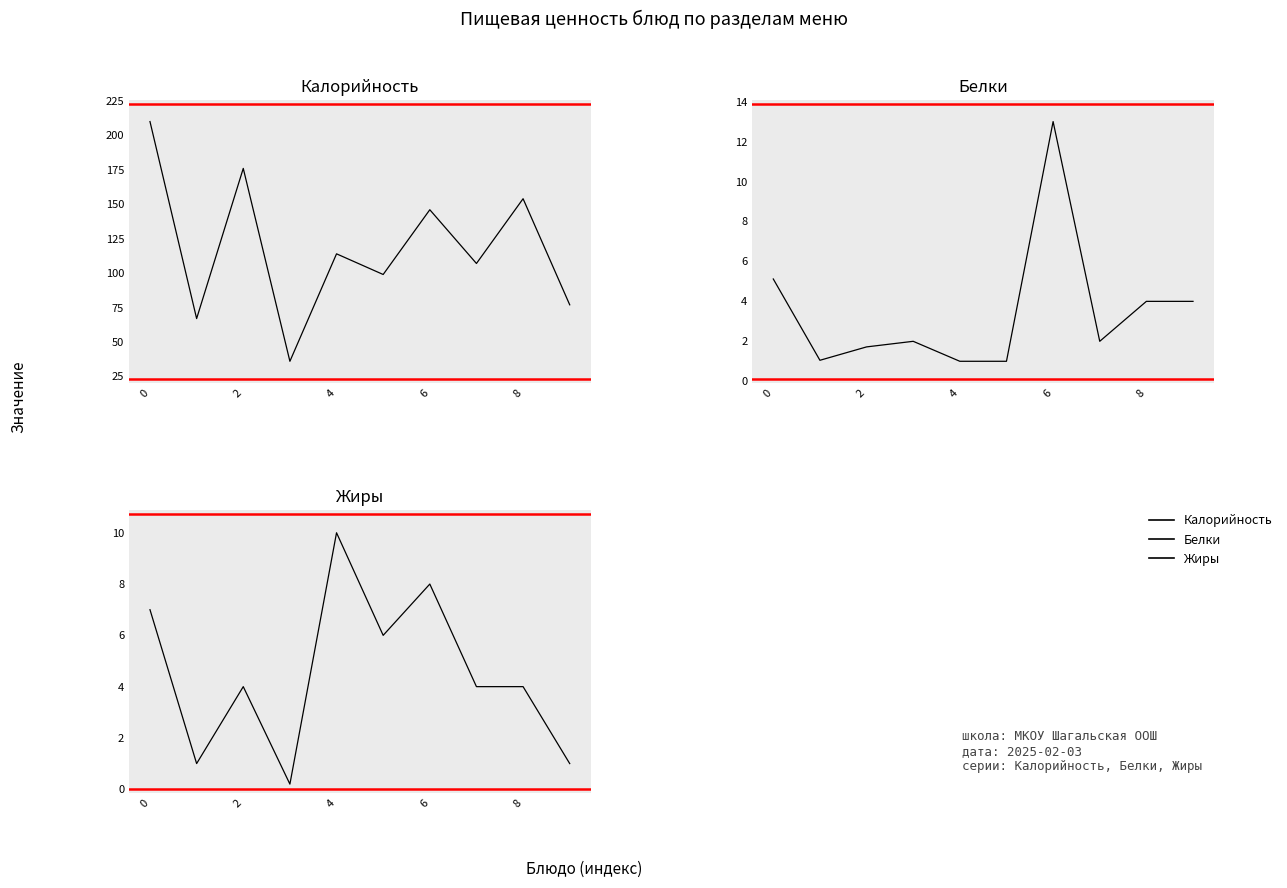

At how many categories does at least one series exceed 115?

4